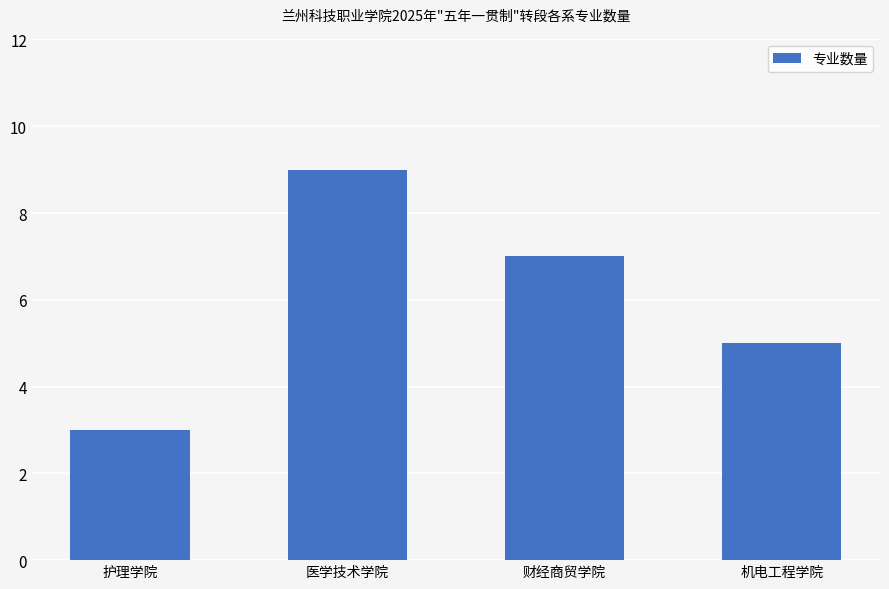

Which category has the highest value across all series?

医学技术学院